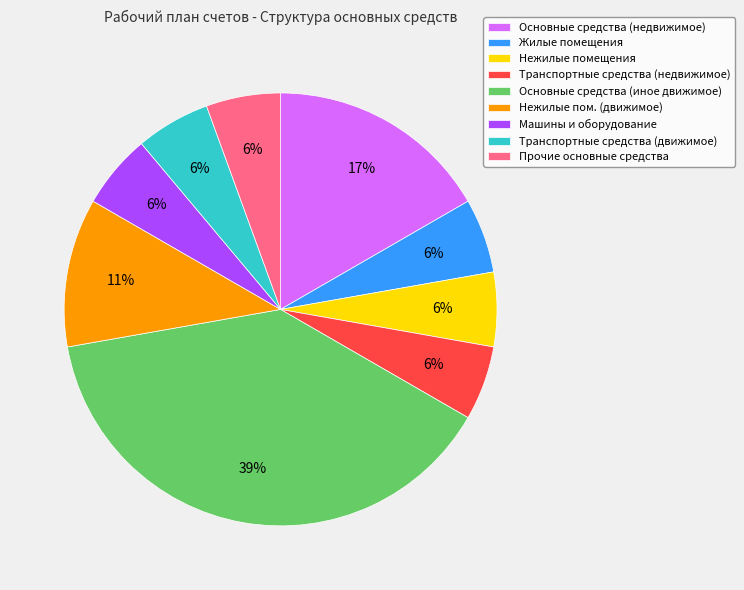

Is there a majority slice in this chart?

No